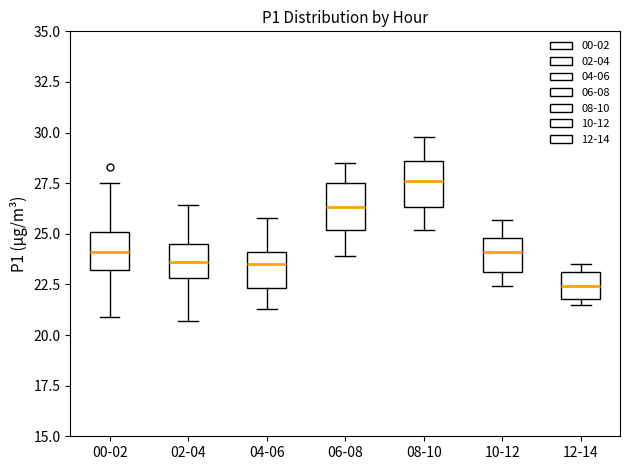

Which box's median line is the highest?

08-10